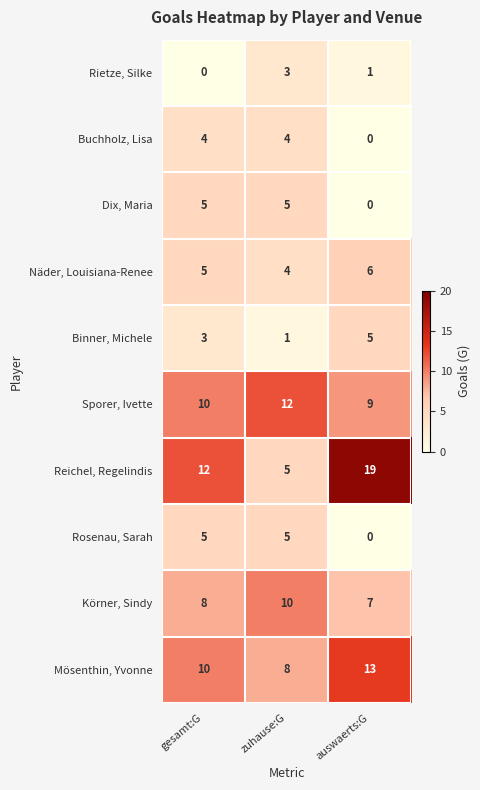

What is the average value of the Sporer, Ivette series?

10